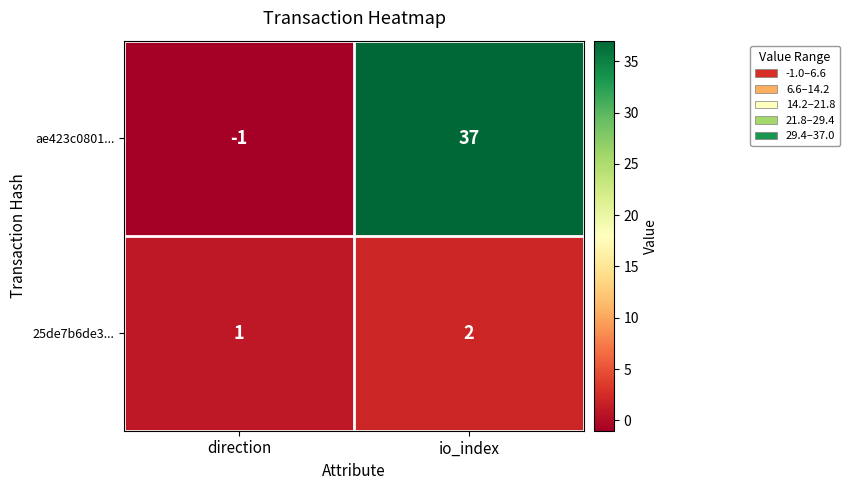

How many categories are shown in the chart?

2